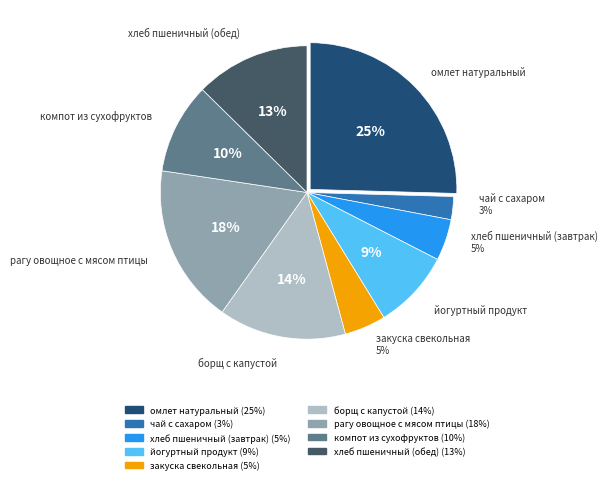

Is it true that борщ с капустой is 14% of the pie?

True